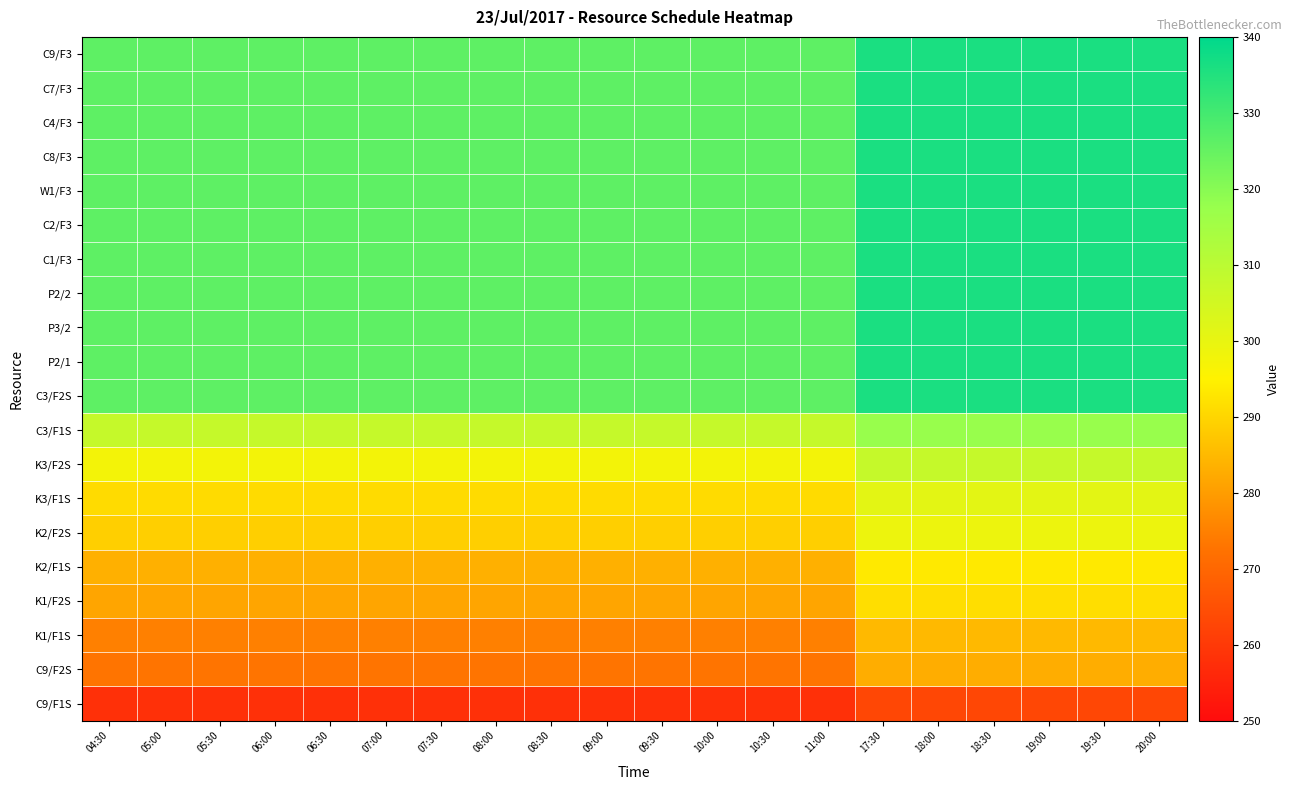

What is the greatest value displayed?

336.0